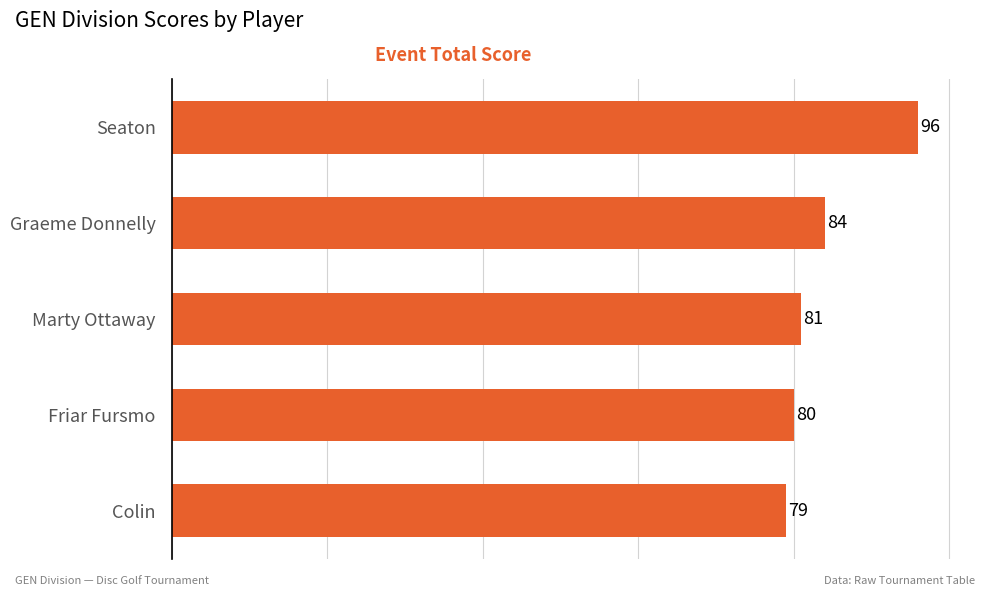

Approximately how many times larger is the value at Seaton compared to Colin?

1.2